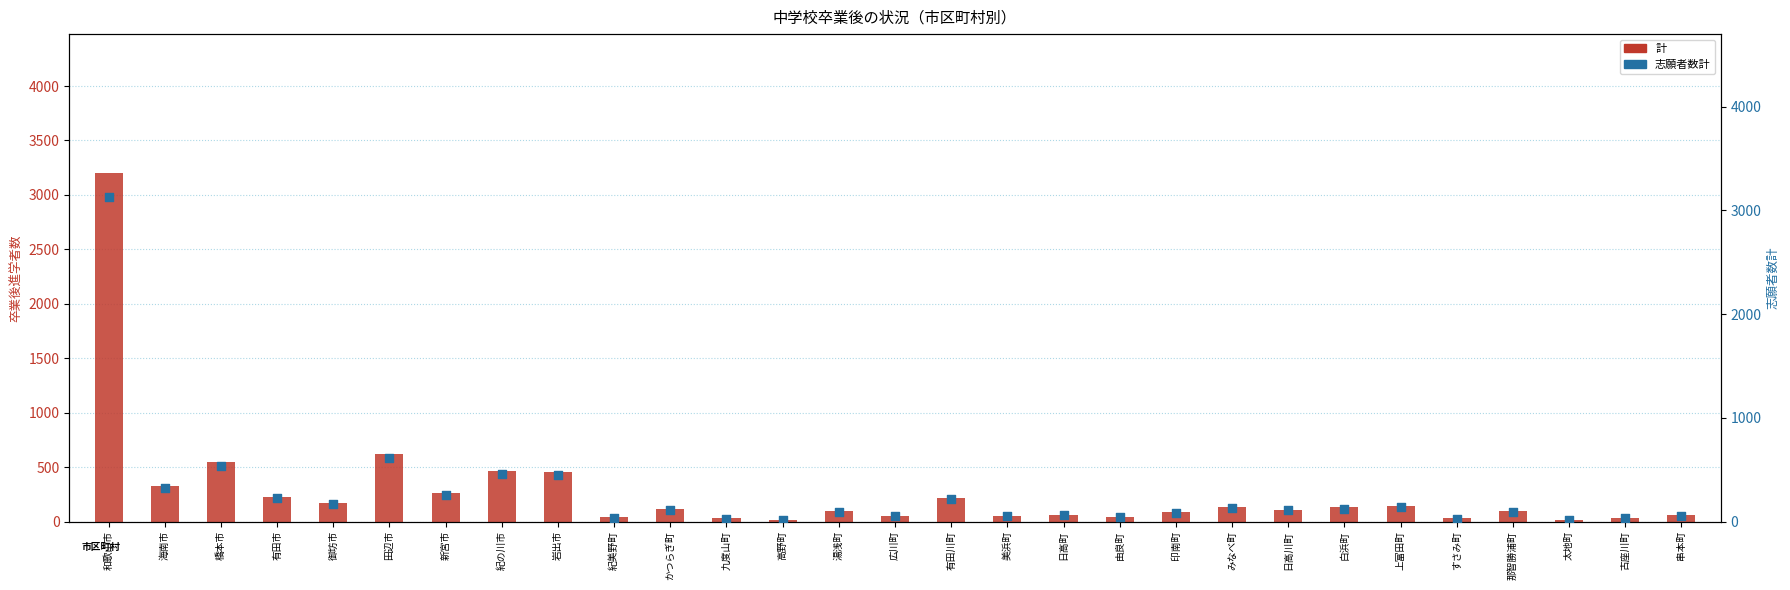

Which series has the widest spread of Y values?

計